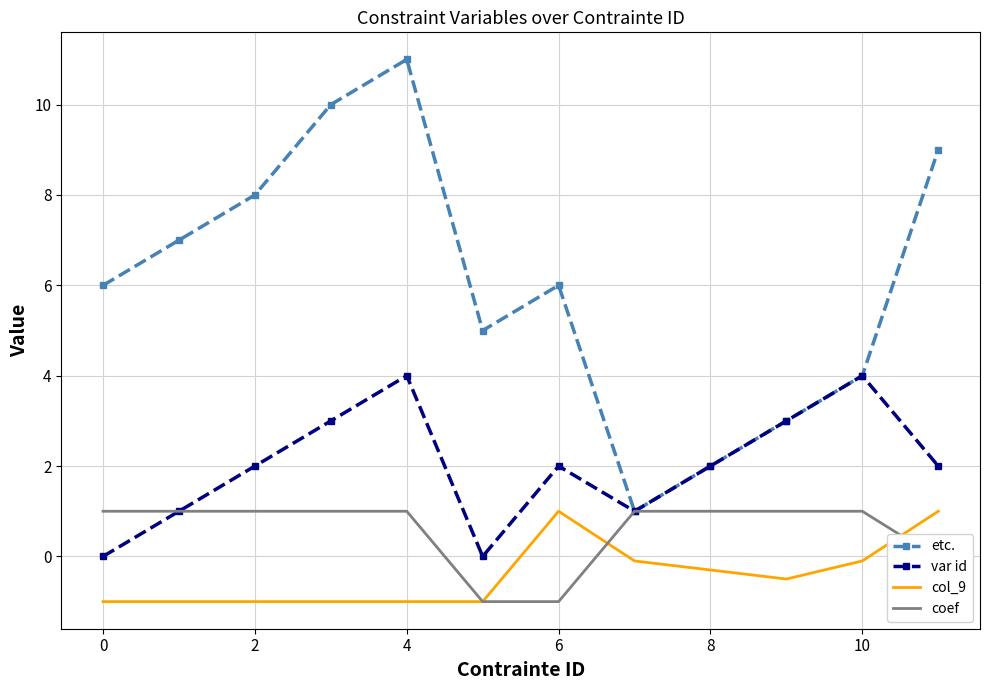

List the series in order of their overall mean, lowest first.

col_9, coef, var id, etc.